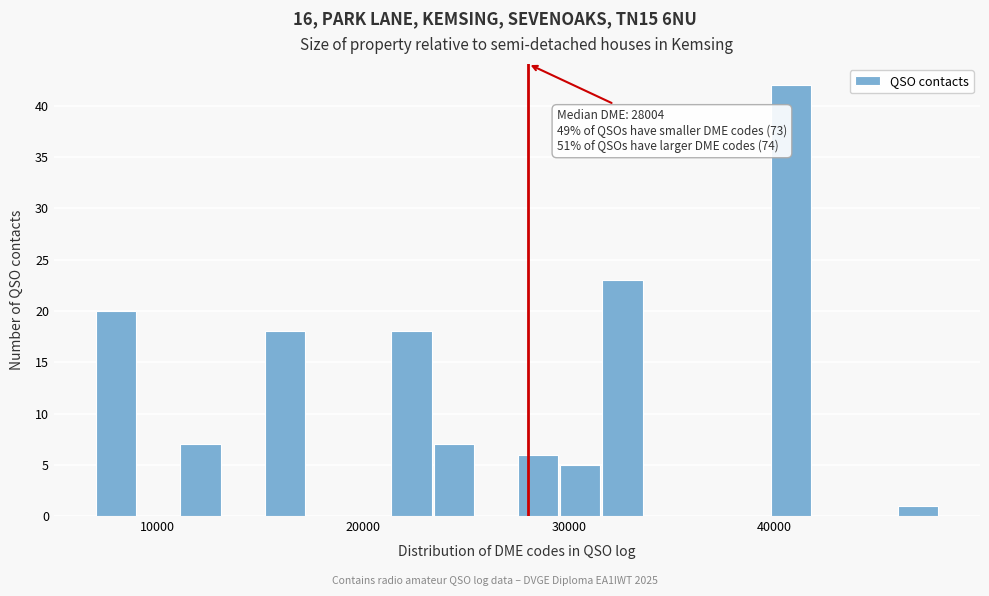

Read against the x-axis, roughly where is the centre of the tallest bar?

41000